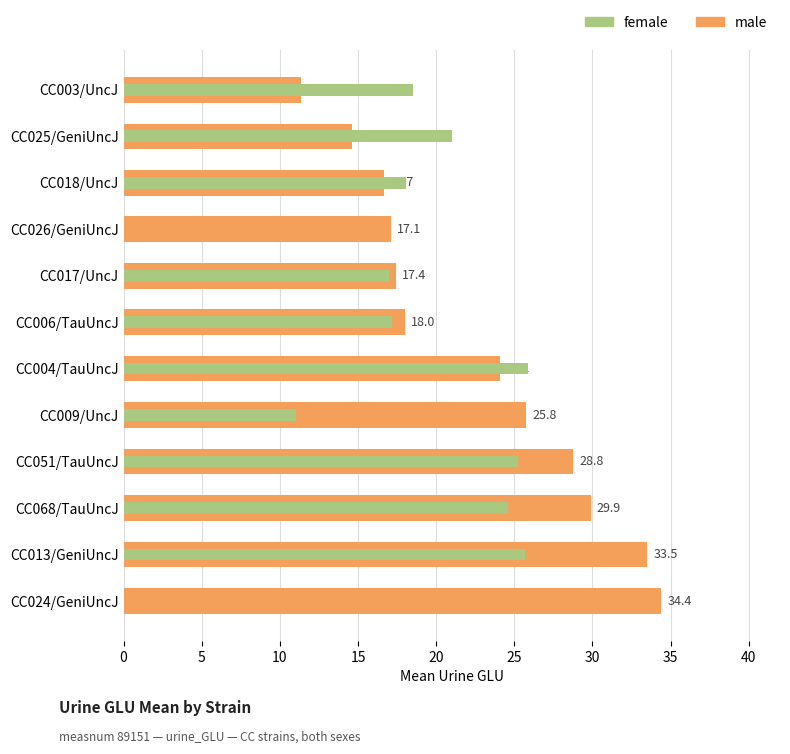

True or false: female has a value of 17.2 at CC004/TauUncJ.

False